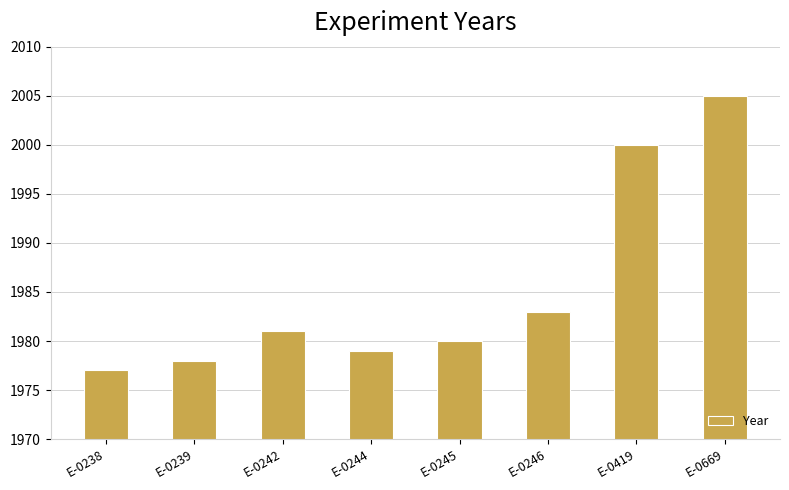

Reading left to right, what are all the values shown in this chart?

E-0238=1977	E-0239=1978	E-0242=1981	E-0244=1979	E-0245=1980	E-0246=1983	E-0419=2000	E-0669=2005